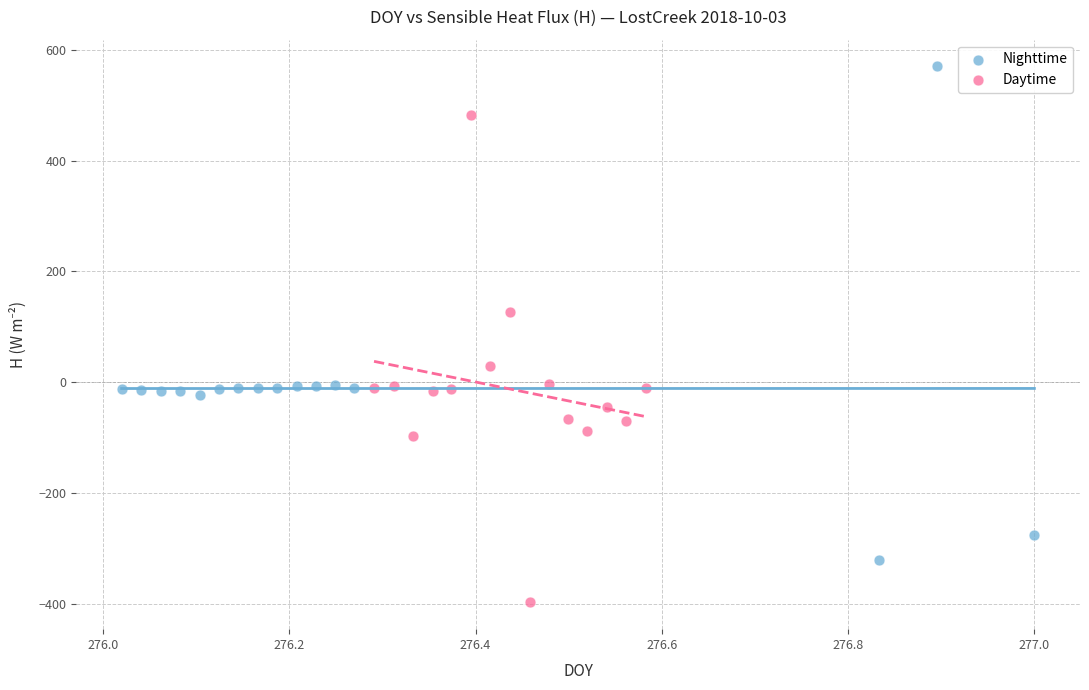

Which series reaches the minimum Y coordinate?

Daytime